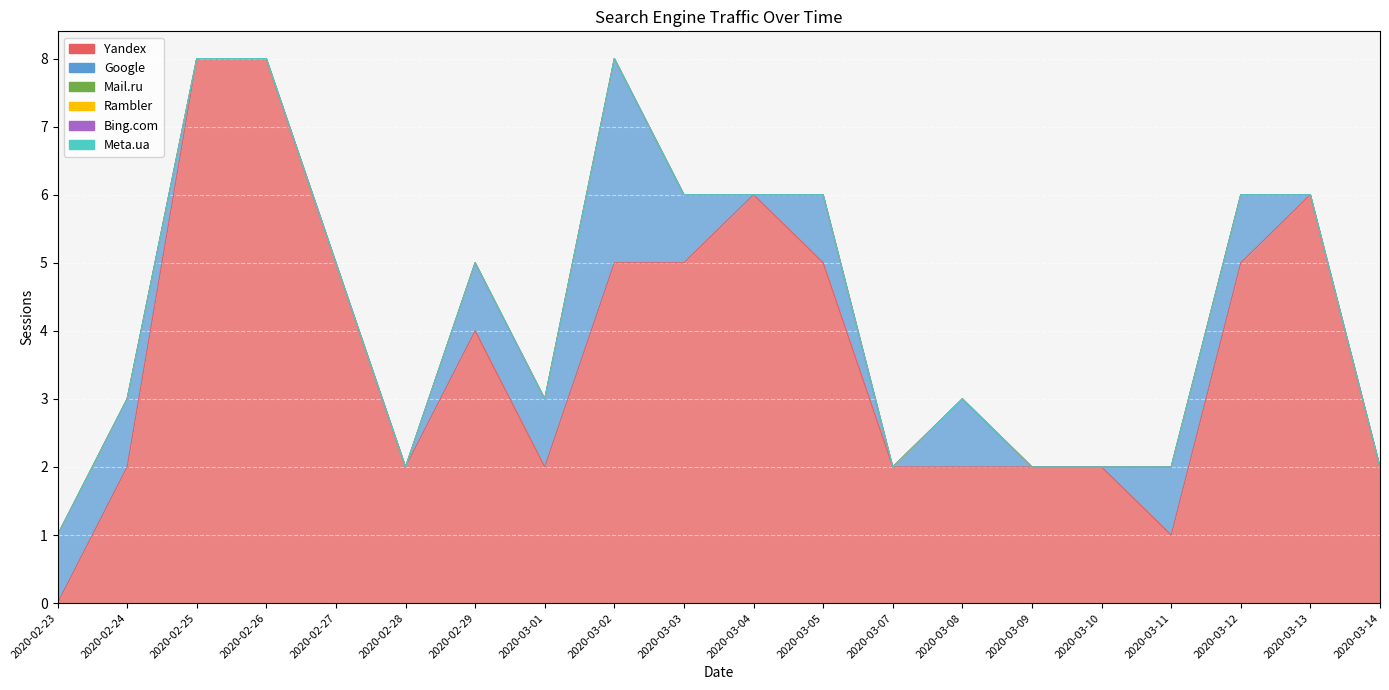

Count the number of categories in the chart.

20